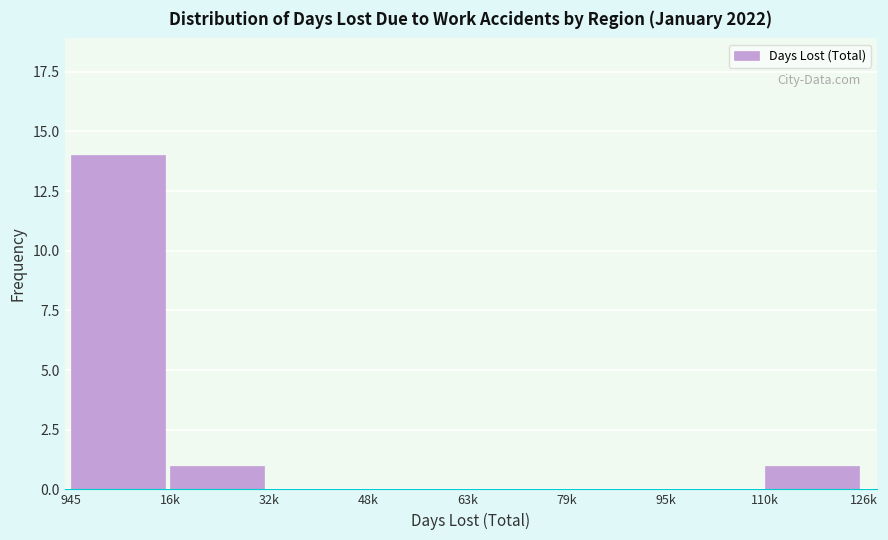

Reading left to right, what are all the values shown in this chart?

945=14	16k=1	32k=0	48k=0	63k=0	79k=0	95k=0	110k=1